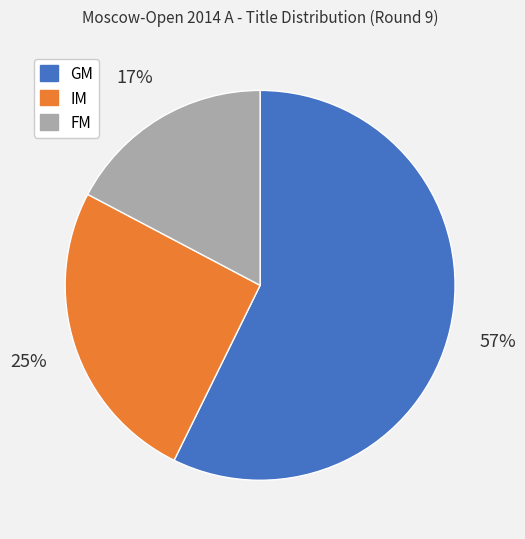

Is it true that FM is 9% of the pie?

False